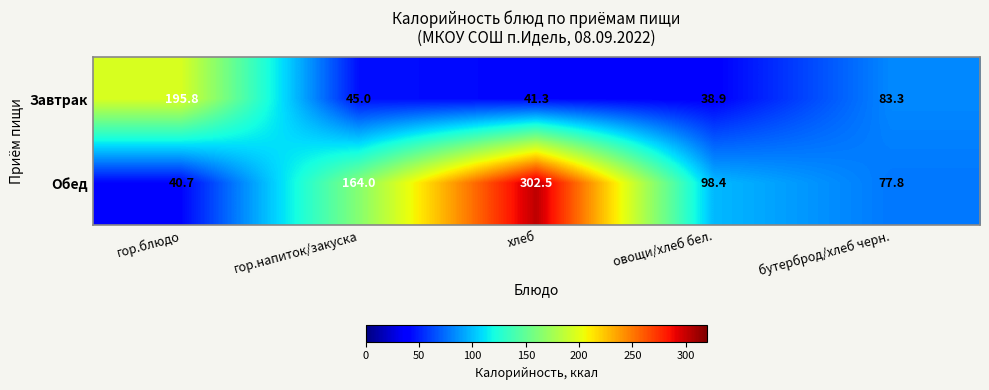

What is the difference between the Завтрак values at хлеб and гор.напиток/закуска?

3.7